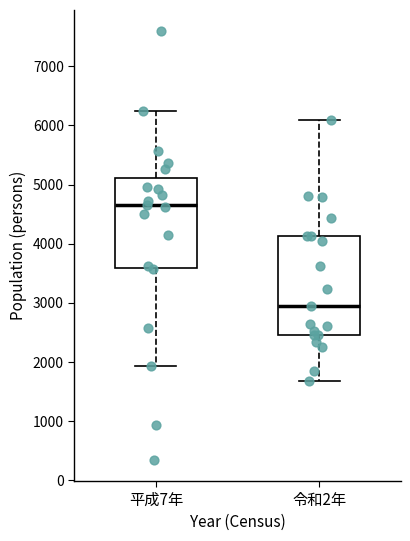

Which box has the lowest median line?

令和2年